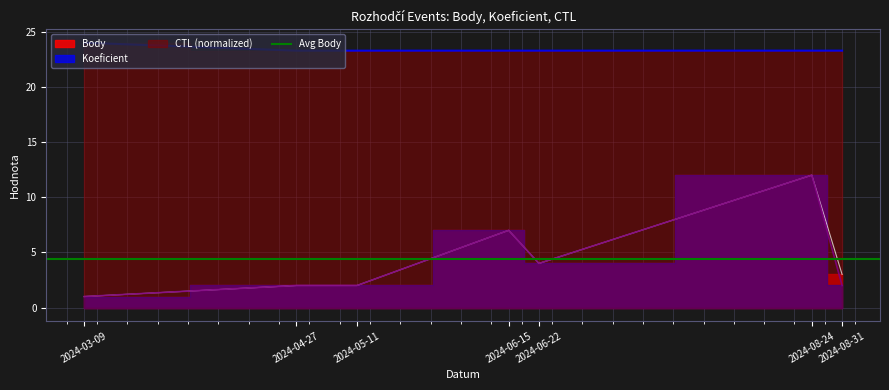

Is the value of CTL at 2024-04-27 greater than the value of Koeficient at 2024-06-22?

Yes